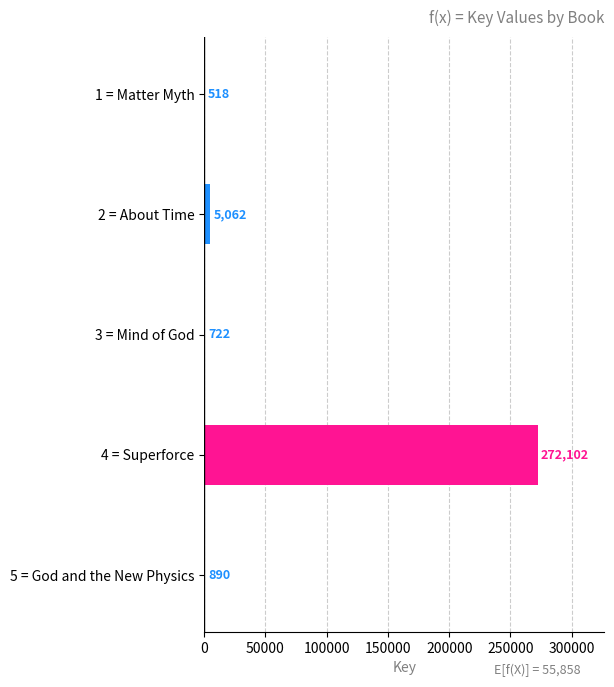

Reading top to bottom, list all the values displayed in this chart.

1 = Matter Myth=518	2 = About Time=5062	3 = Mind of God=722	4 = Superforce=272102	5 = God and the New Physics=890